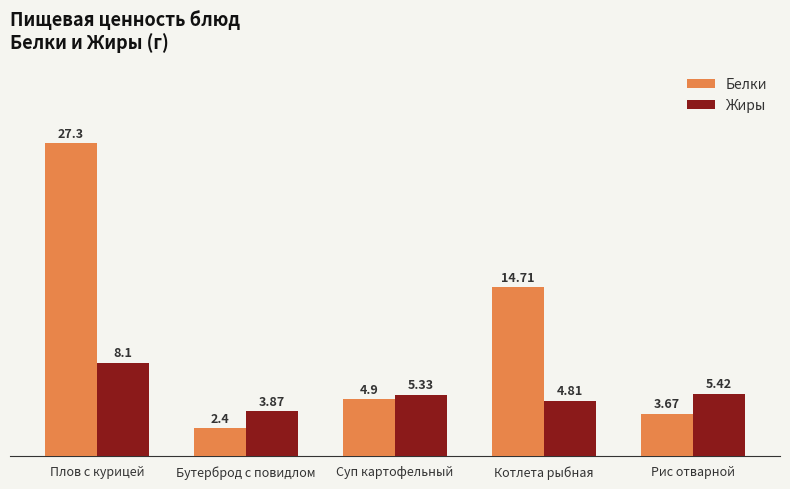

Does the chart contain any negative values?

No